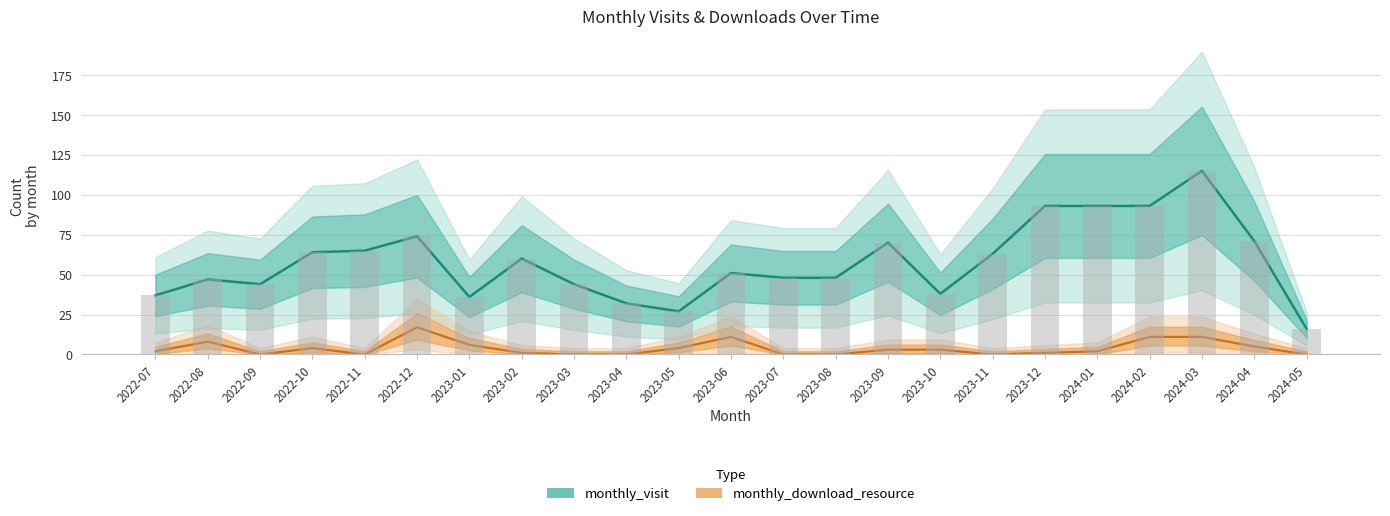

How many groups of bars are there?

23